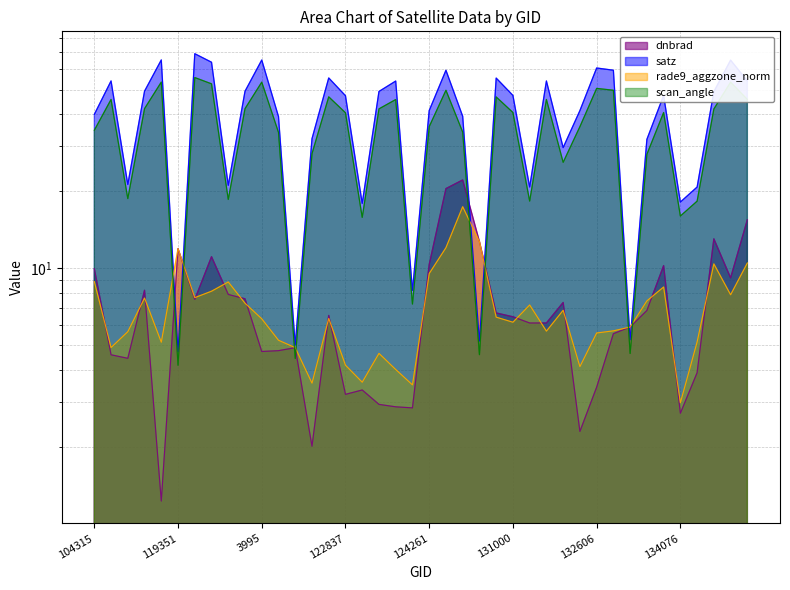

Is the value of rade9_aggzone_norm at 124082 greater than the value of dnbrad at 3797?

No